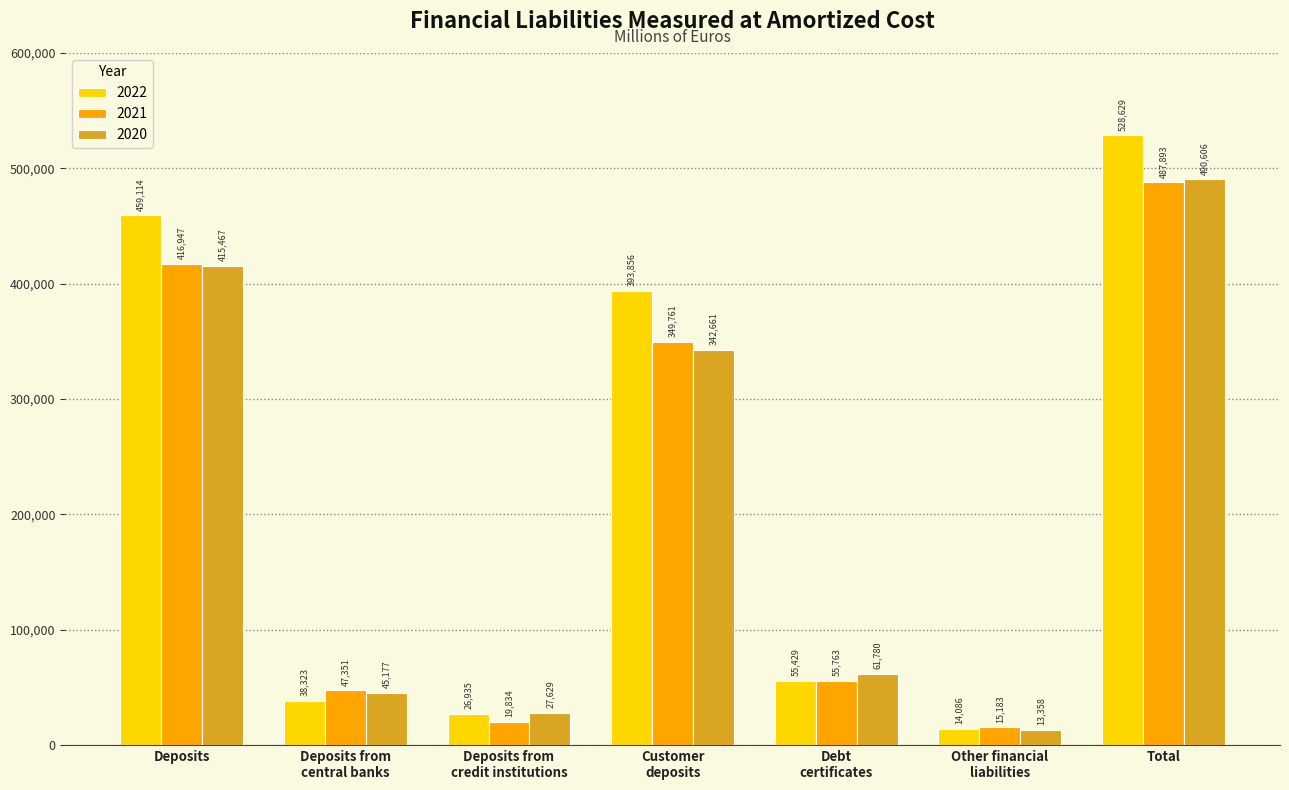

What are all the series names shown in the legend?

2022, 2021, 2020